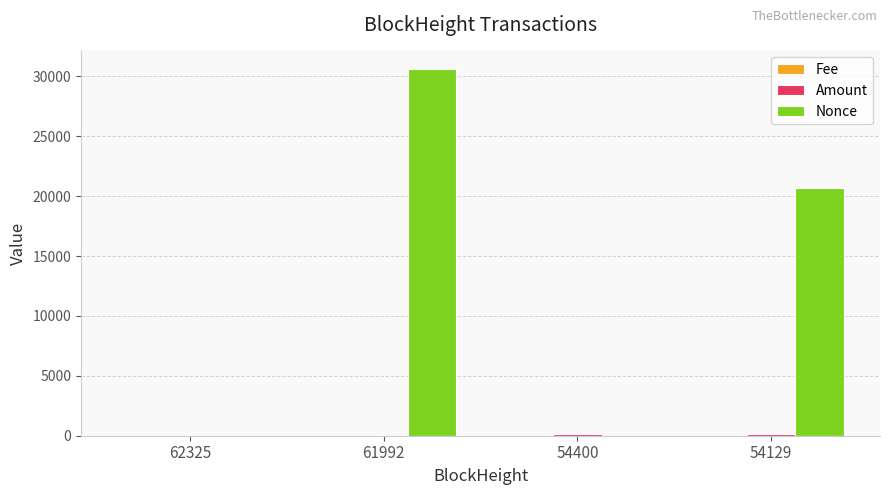

How many series are shown in this chart?

3